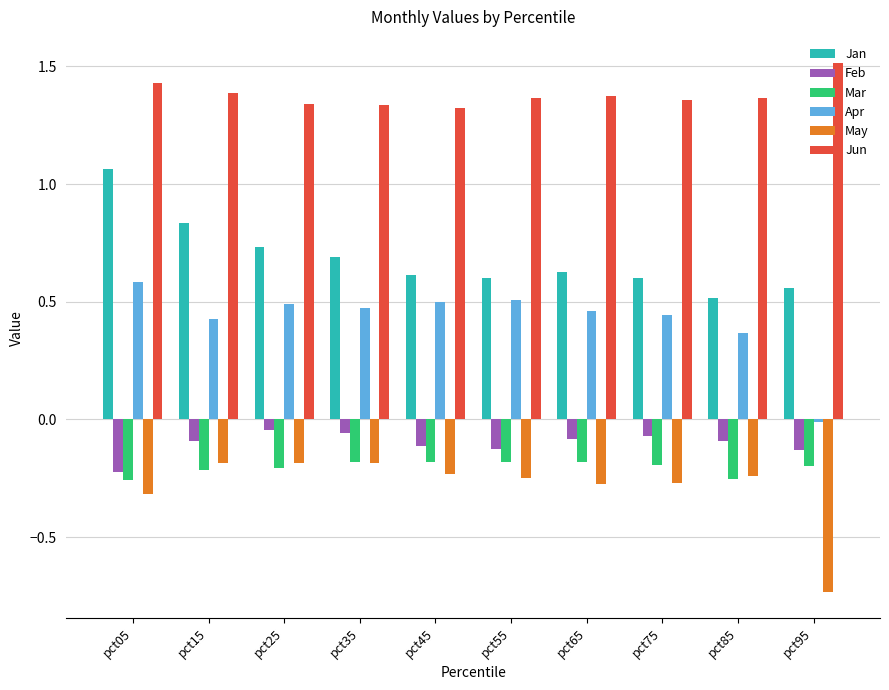

What is the total value across all series at pct45?

1.9